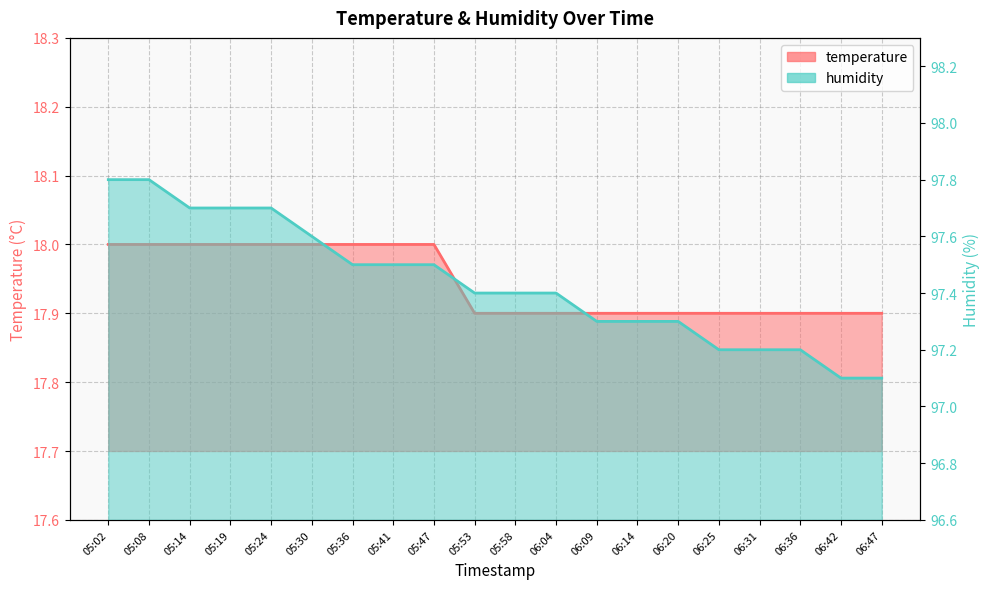

Which series has the widest spread of values?

humidity